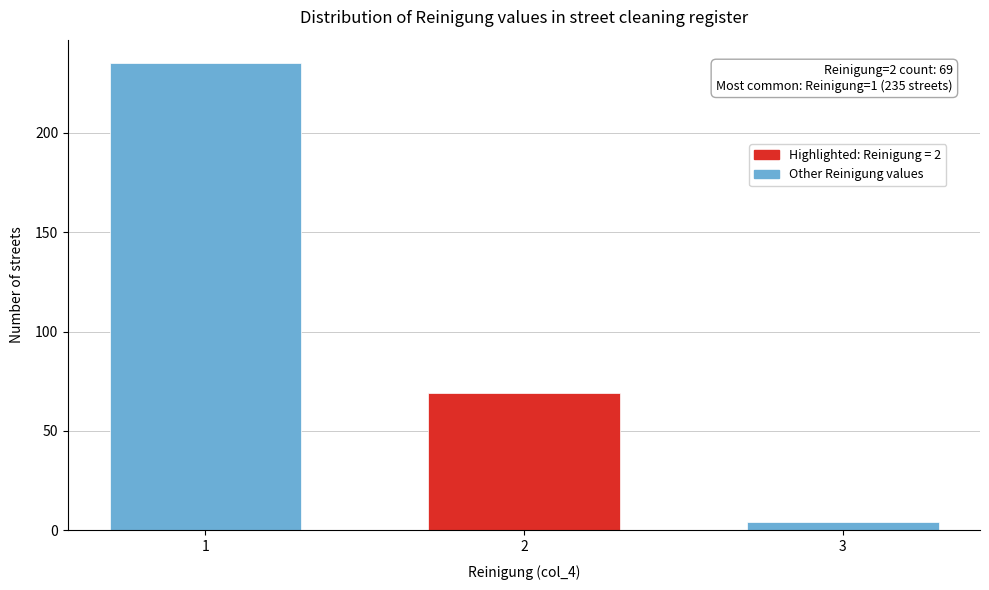

Reading left to right, list all the values displayed in this chart.

1=235	2=69	3=4